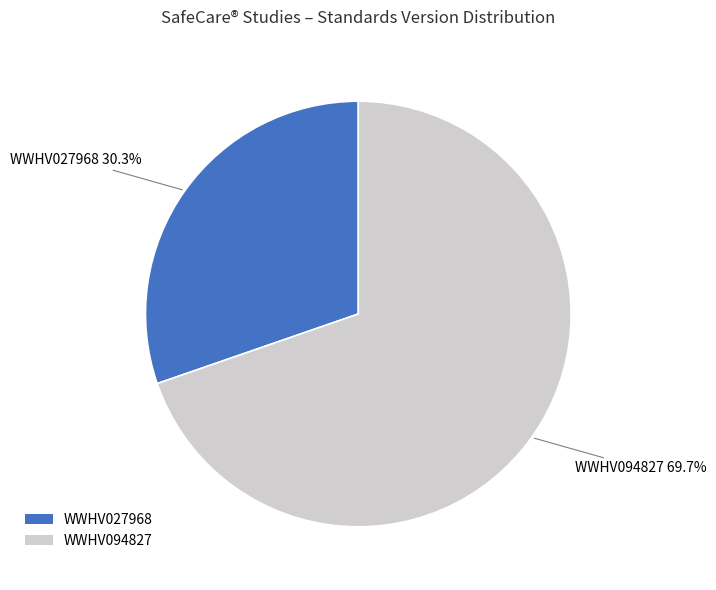

Which has a higher value, WWHV027968 or WWHV094827?

WWHV094827